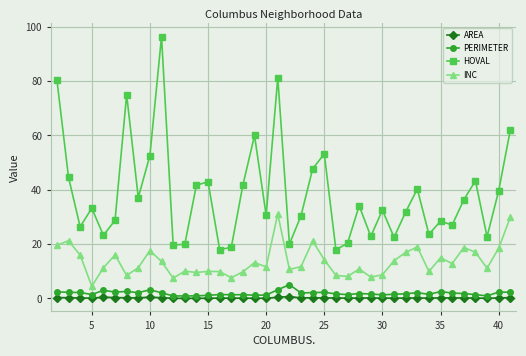

True or false: PERIMETER and HOVAL intersect in this chart.

False